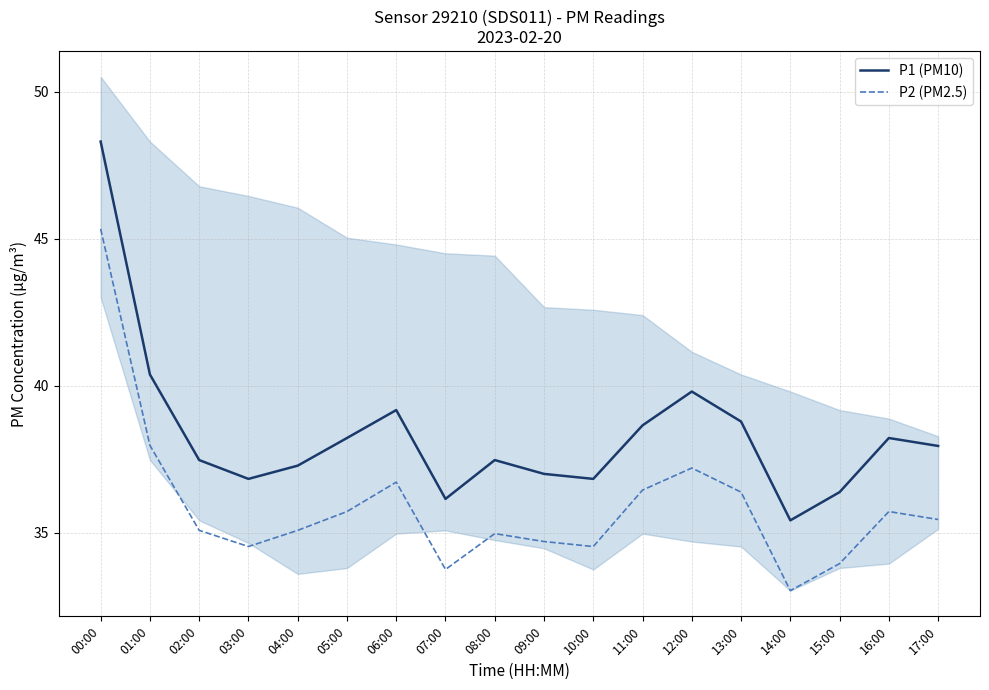

Rank the series at 17:00 from highest to lowest value.

P1 (PM10), P2 (PM2.5)